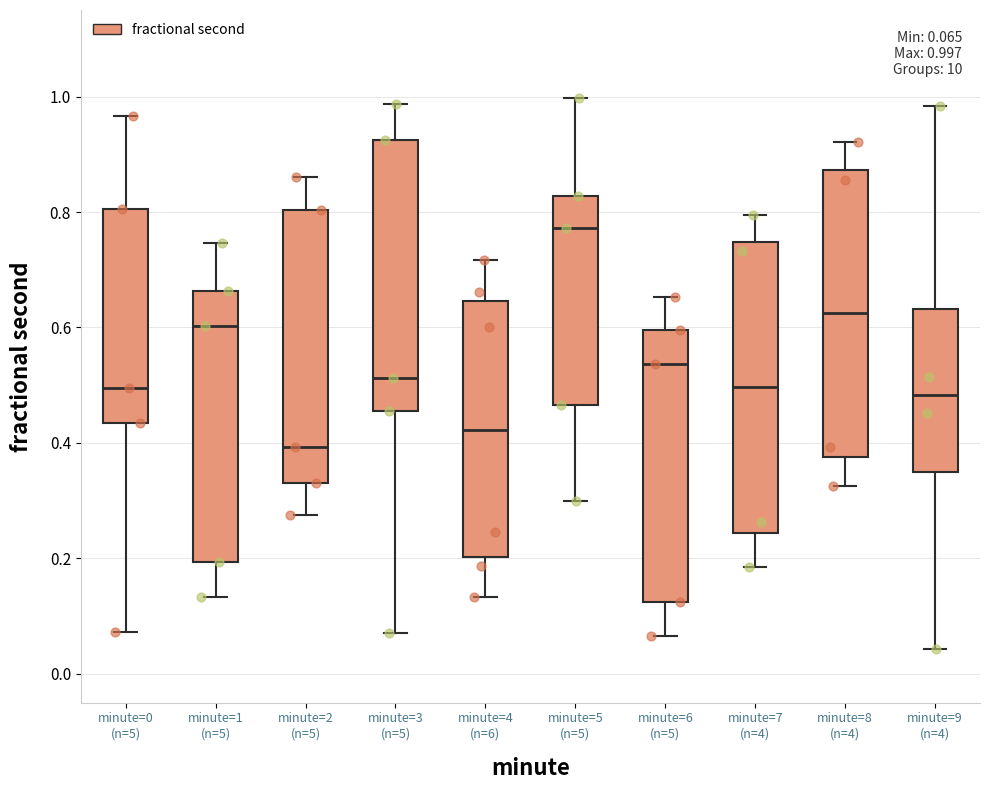

Which box has the lowest median line?

minute=2 (n=5)